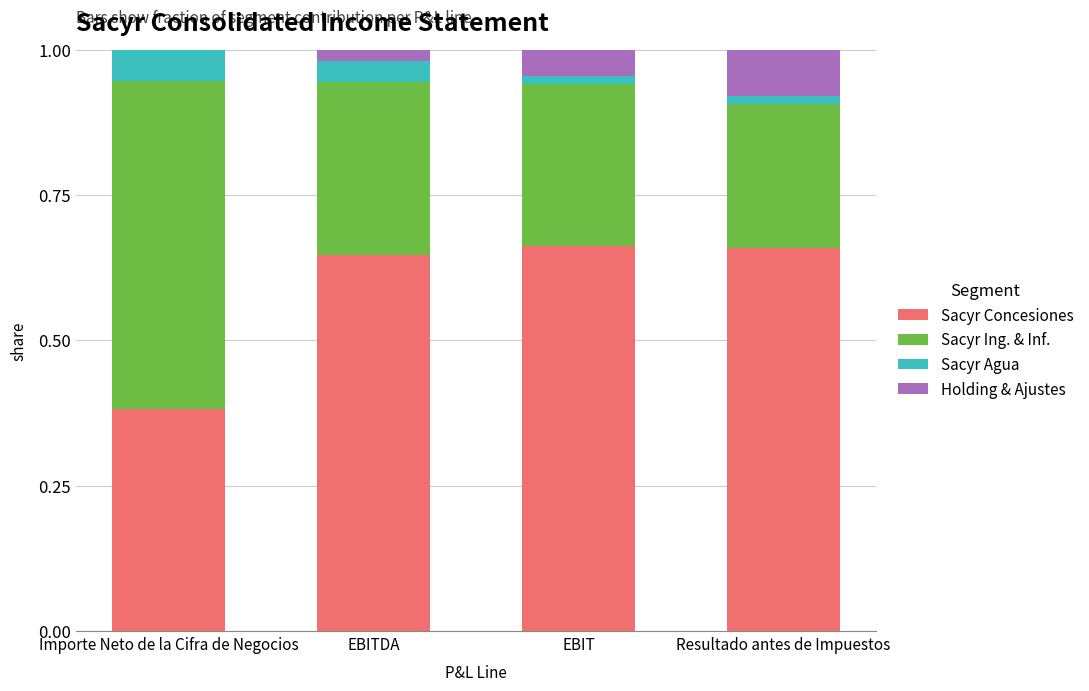

Is it true that Sacyr Concesiones equals 0.1 at Importe Neto de la Cifra de Negocios?

False